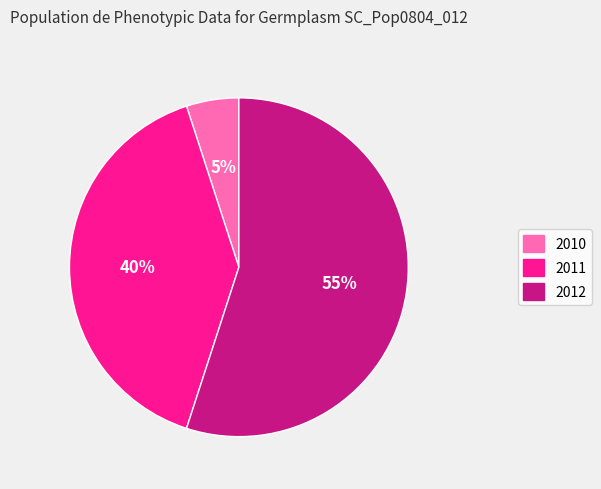

Which category has the smallest portion of the pie?

2010